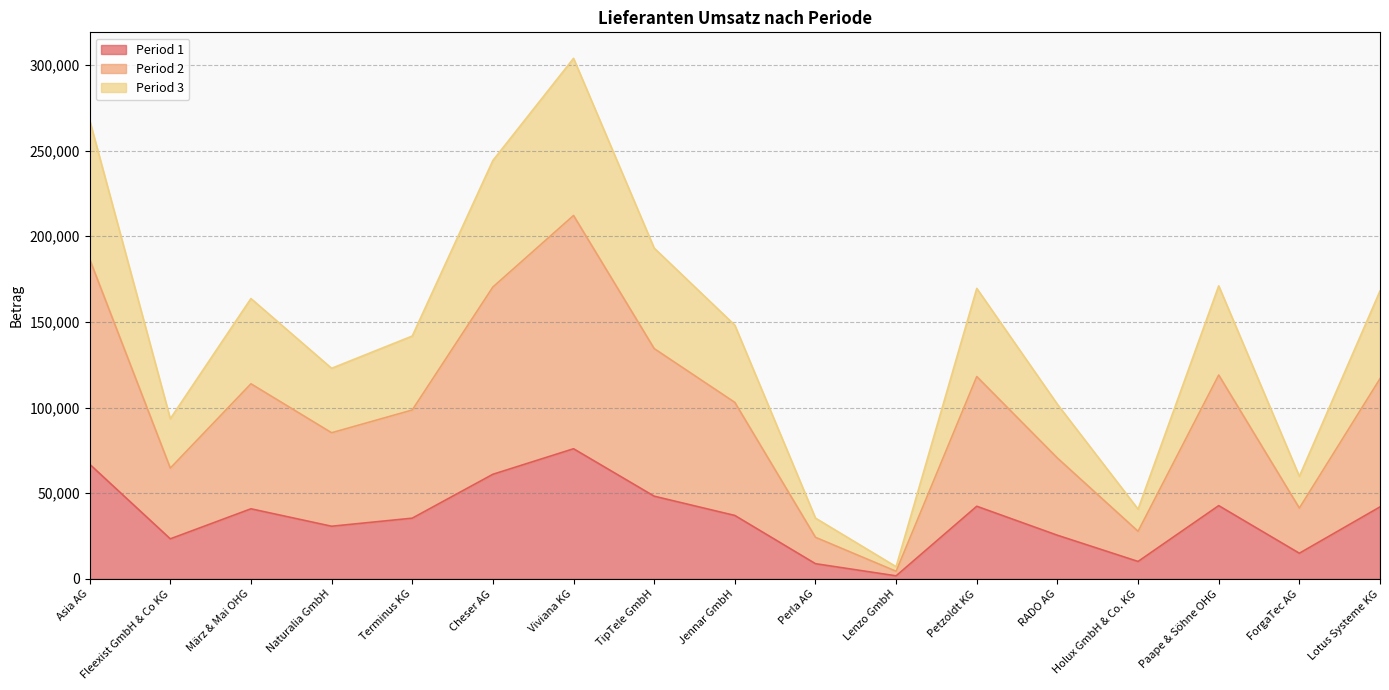

Reading left to right, transcribe all the data shown in this chart.

Period 1: 66908	23368	40900	30723	35430	61047	75946	48260	37013	8866	1777	42382	25469	10172	42749	14965	42004
Period 2: 186580	64640	113864	85288	98568	170342	212083	134400	102986	24258	4440	118082	70516	27768	118968	41319	116842
Period 3: 267632	93473	163601	122891	141721	244186	303785	193038	148051	35464	7106	169529	101876	40688	170994	59859	168015